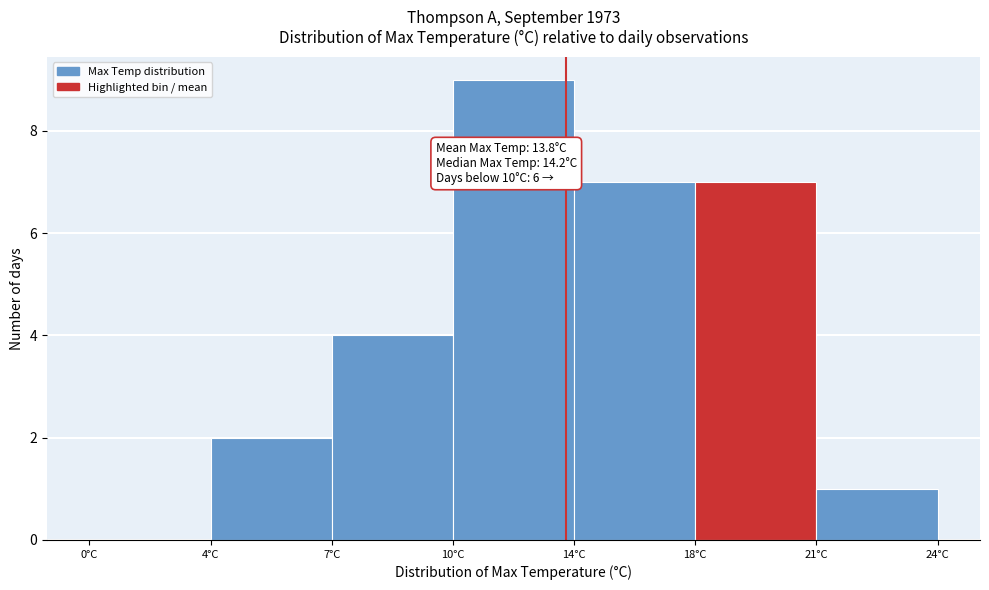

Reading left to right, list all the values displayed in this chart.

0°C=0	4°C=2	7°C=4	10°C=9	14°C=7	18°C=7	21°C=1